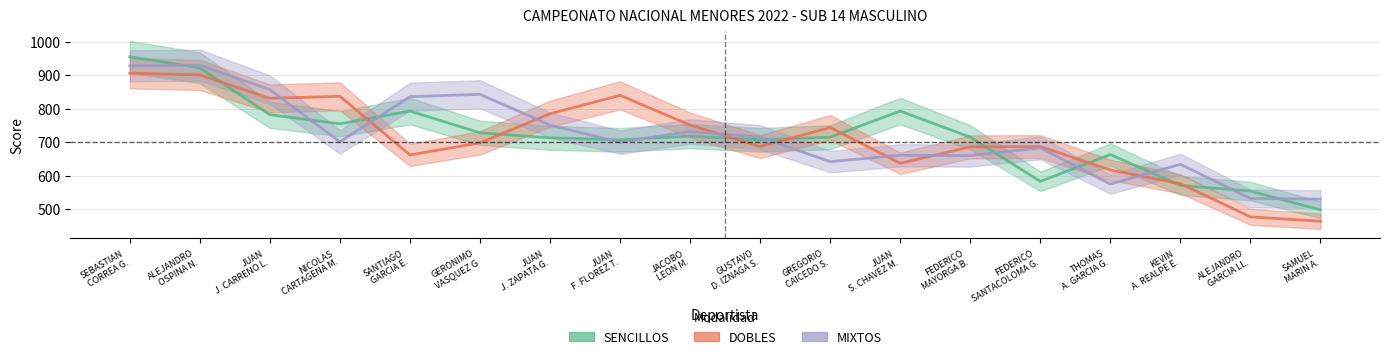

Between which two adjacent categories do SENCILLOS and DOBLES first intersect?

ALEJANDRO OSPINA N. and JUAN J. CARRENO L.